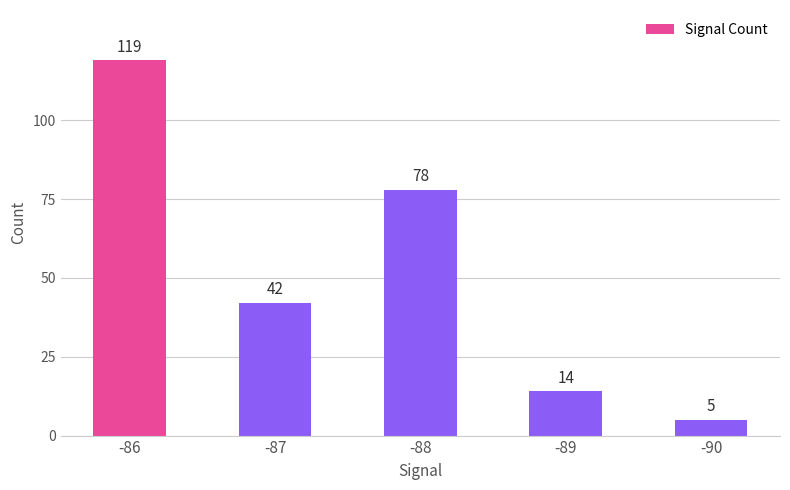

Which label corresponds to the smallest value in the chart?

-90